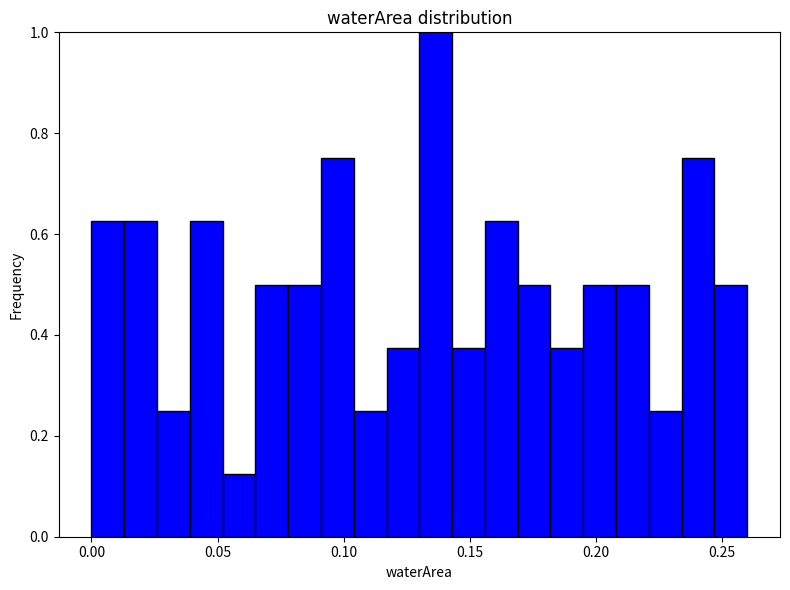

Around what value on the x-axis is the tallest bar? Give the approximate position of its centre, as read against the axis.

0.135